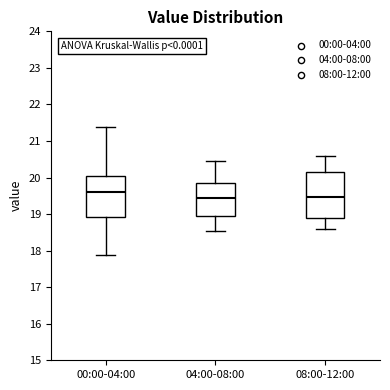

Where is the lower edge of the box for 00:00-04:00 on the y-axis? The values are not printed on the chart, so give them approximately, as read against the axis.

18.9